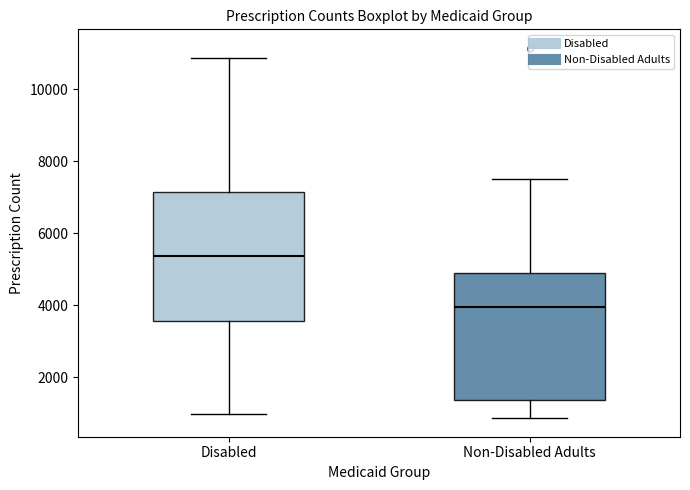

Reading left to right, read every box against the y-axis: the position of its median line, the range the box covers, and the ends of its whiskers. The values are not printed on the chart, so give them approximately, as read against the axis.

Disabled: median 5400, box 3600 to 7200, whiskers 1000 to 10800
Non-Disabled Adults: median 4000, box 1400 to 4800, whiskers 800 to 7600